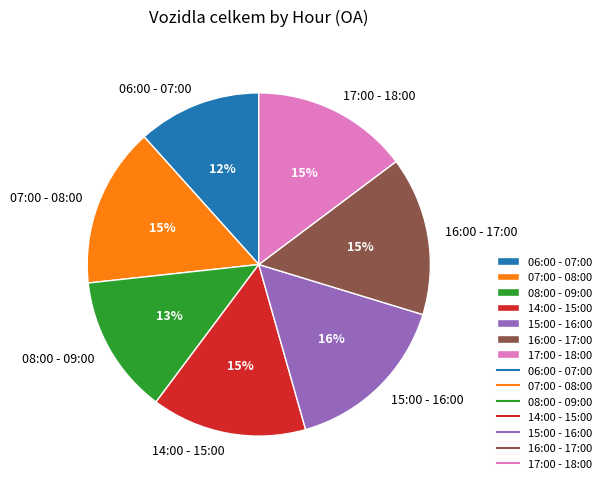

Is the sum of 17:00 - 18:00 and 07:00 - 08:00 greater than half?

No